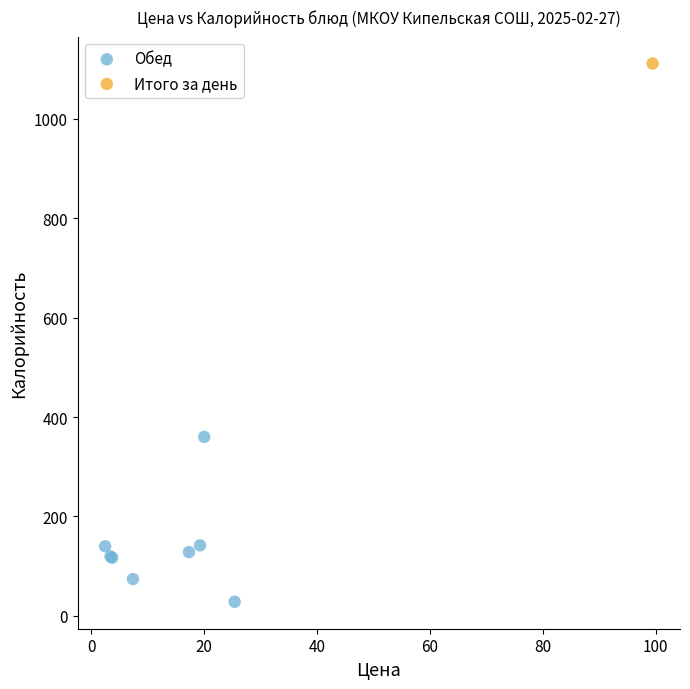

What are all the series names shown in the legend?

Обед, Итого за день